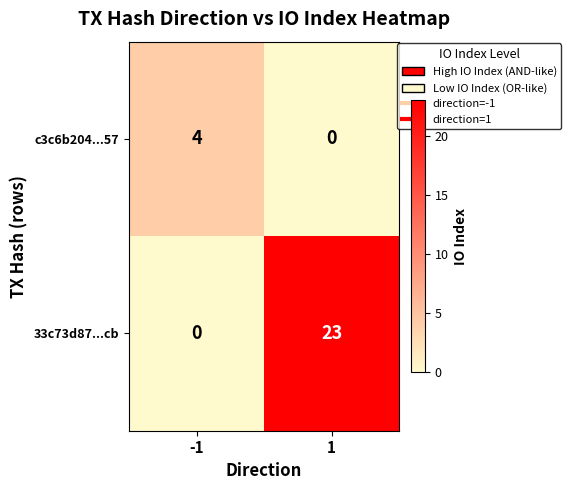

What is the average value of the 33c73d87...cb series?

12